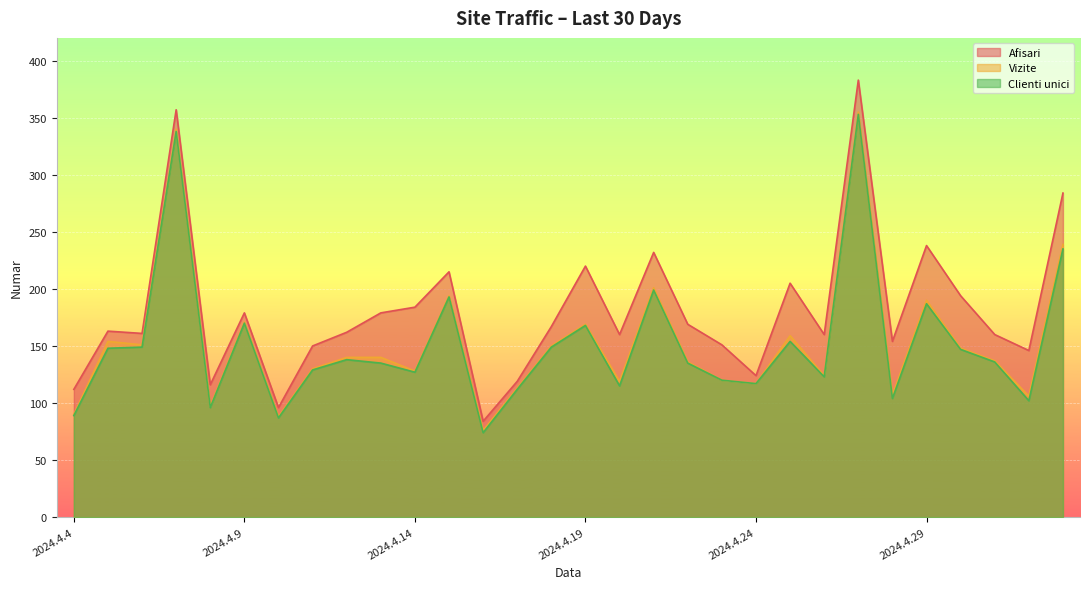

The value of Vizite at 2024.4.27 is 355. True or false?

True